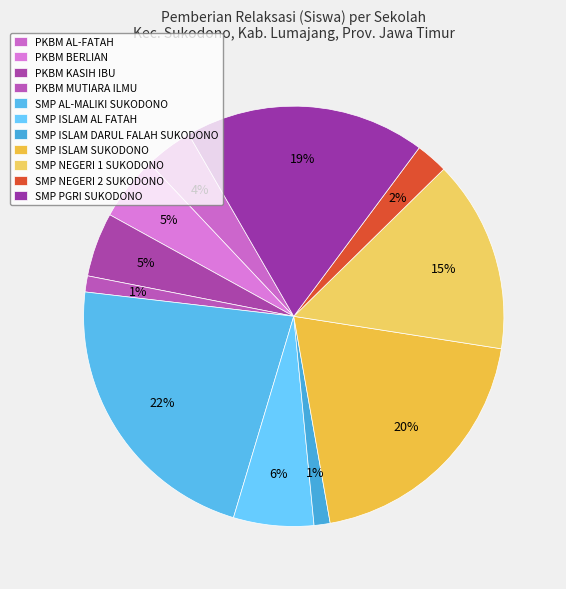

What is the total percentage of SMP NEGERI 1 SUKODONO and PKBM MUTIARA ILMU?

16.0%